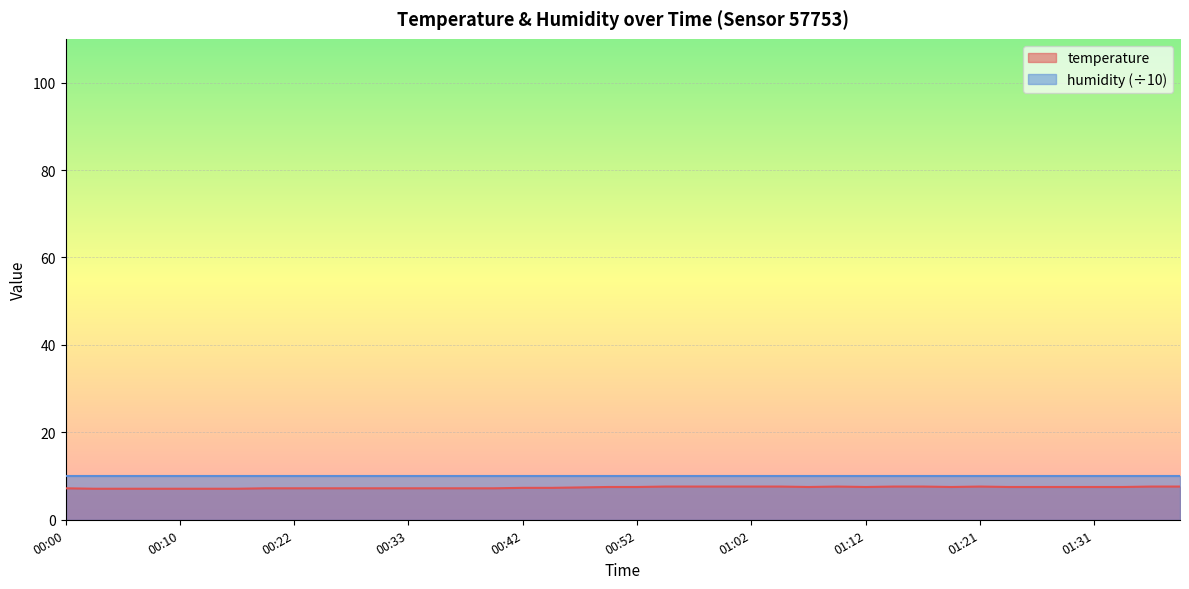

What is the sum of the values at 00:25 and 01:00?

14.8